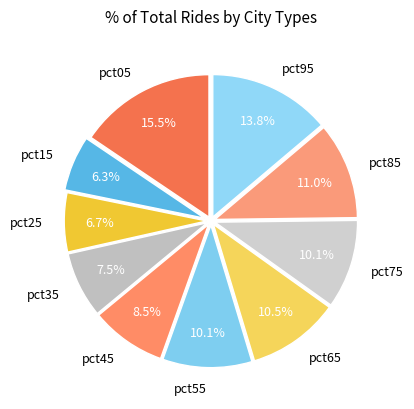

Between pct35 and pct05, which is larger?

pct05